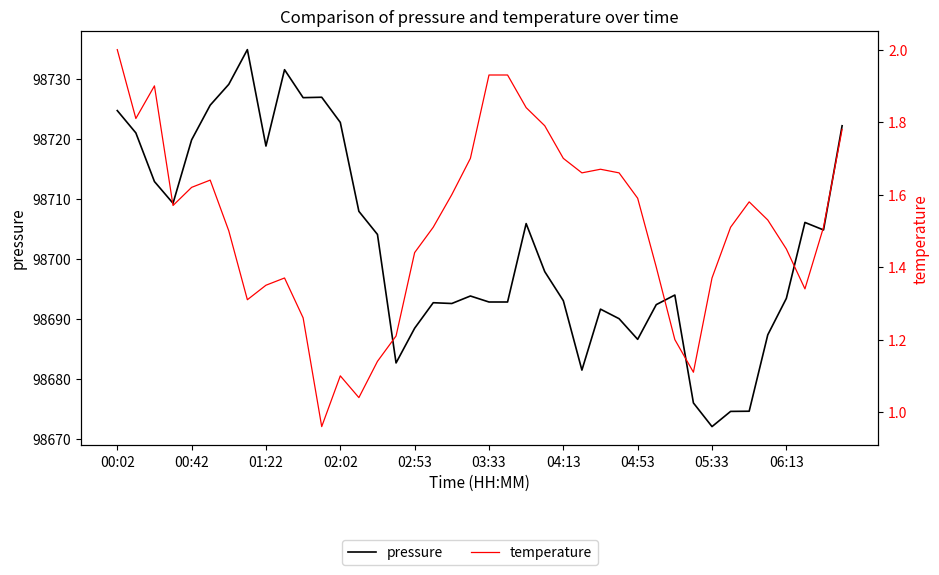

What is the difference between the maximum and minimum values in the pressure series?

62.8